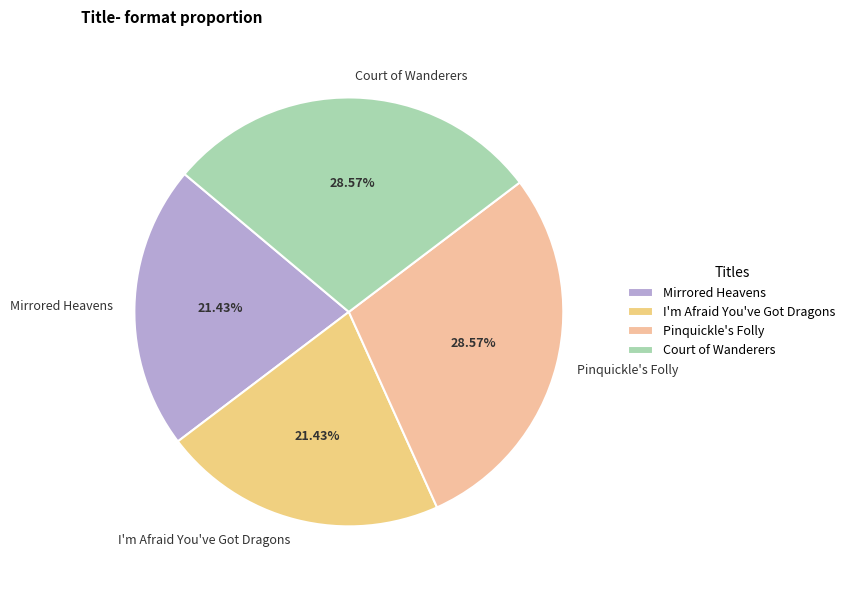

Does any single category account for the majority?

No